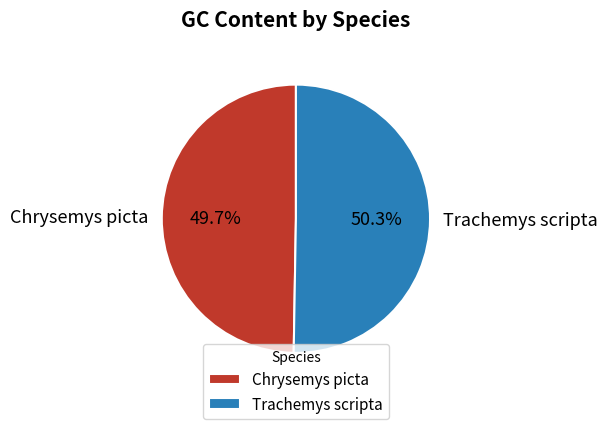

To the nearest percent, what is the combined percentage of Chrysemys picta and Trachemys scripta?

100%